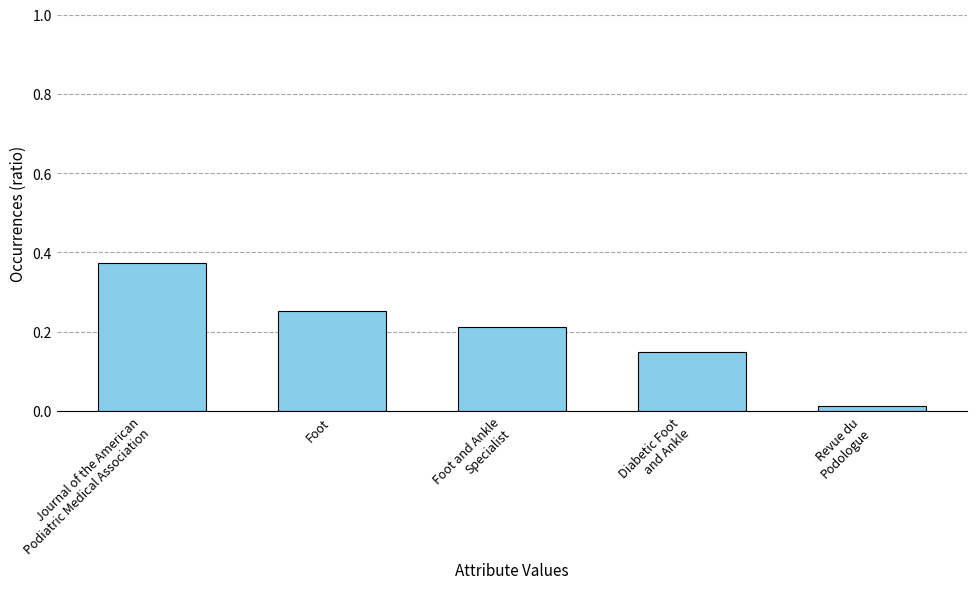

How many distinct data groups are displayed?

1